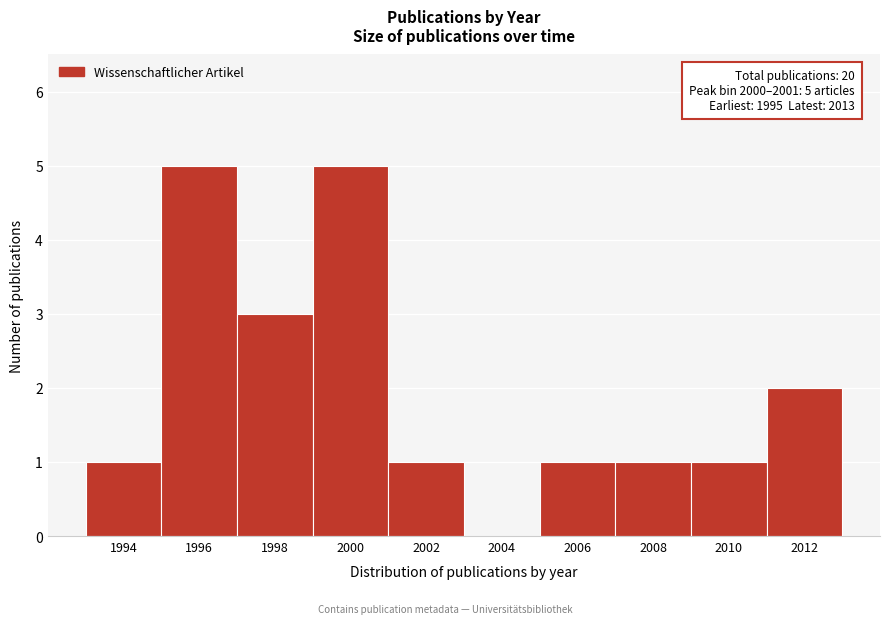

Reading left to right, what are all the values shown in this chart?

1994=1	1996=5	1998=3	2000=5	2002=1	2004=0	2006=1	2008=1	2010=1	2012=2